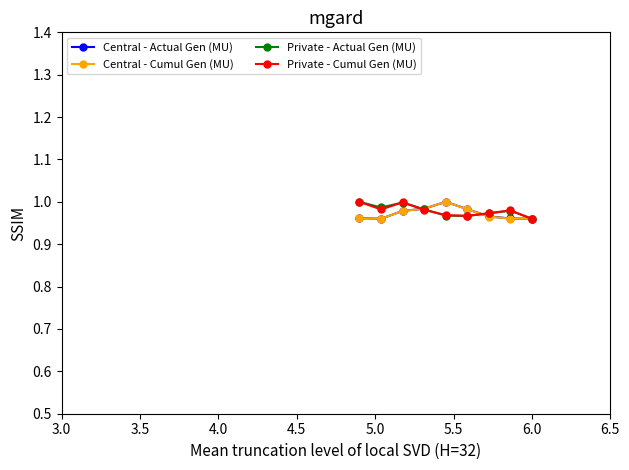

At how many categories does at least one series exceed 0?

9